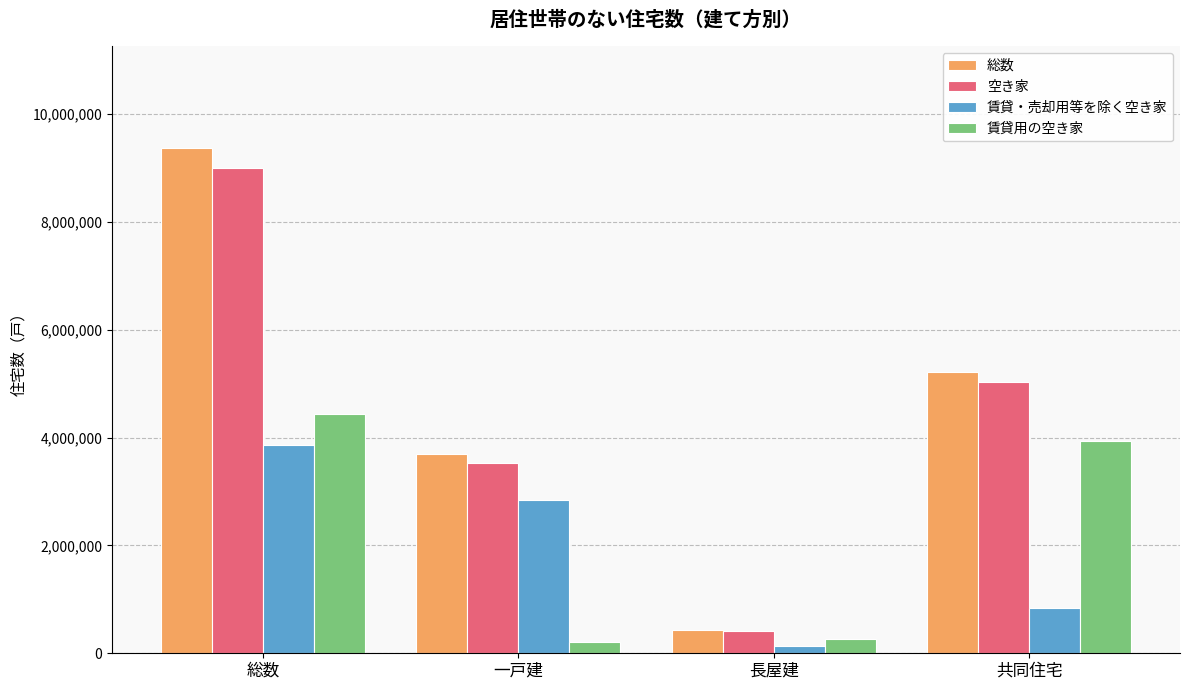

Reading right to left, transcribe all the data shown in this chart.

総数: 共同住宅=5222700	長屋建=431600	一戸建=3690600	総数=9381700
空き家: 共同住宅=5028900	長屋建=419400	一戸建=3523300	総数=9001600
賃貸・売却用等を除く空き家: 共同住宅=847600	長屋建=136500	一戸建=2851100	総数=3856000
賃貸用の空き家: 共同住宅=3946700	長屋建=271000	一戸建=212600	総数=4435800